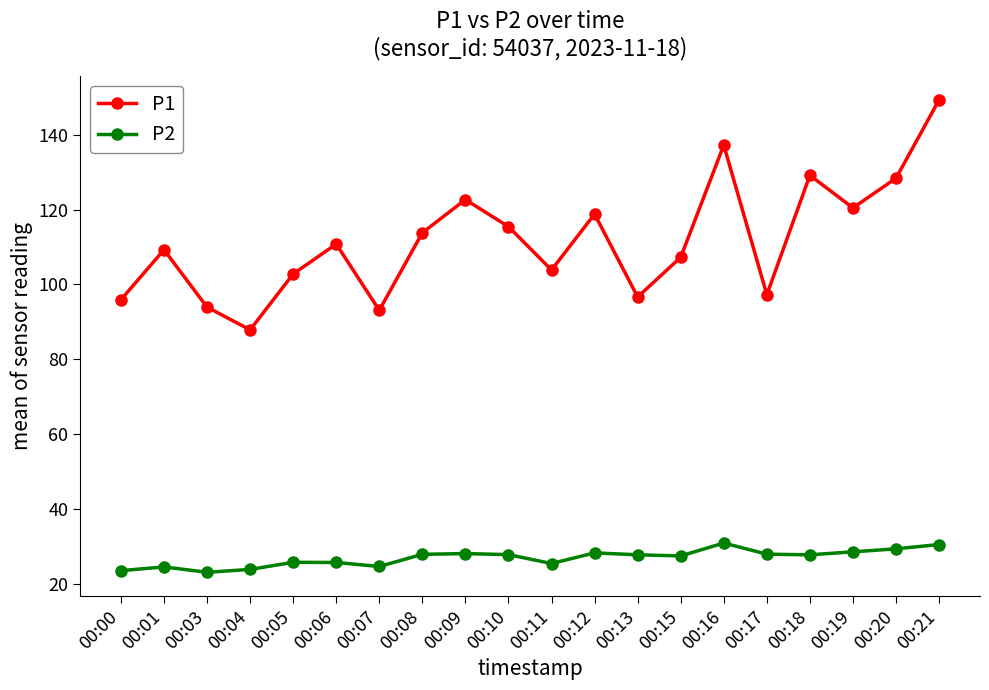

Which series changed the most between 00:01 and 00:19?

P1